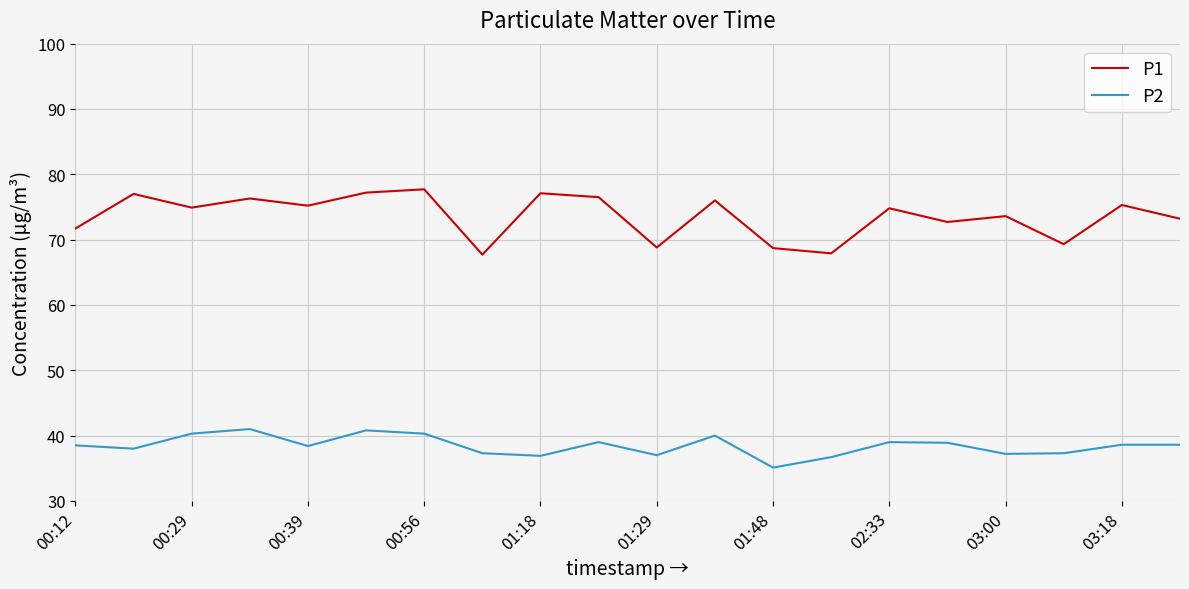

Which series has the largest total across all categories?

P1